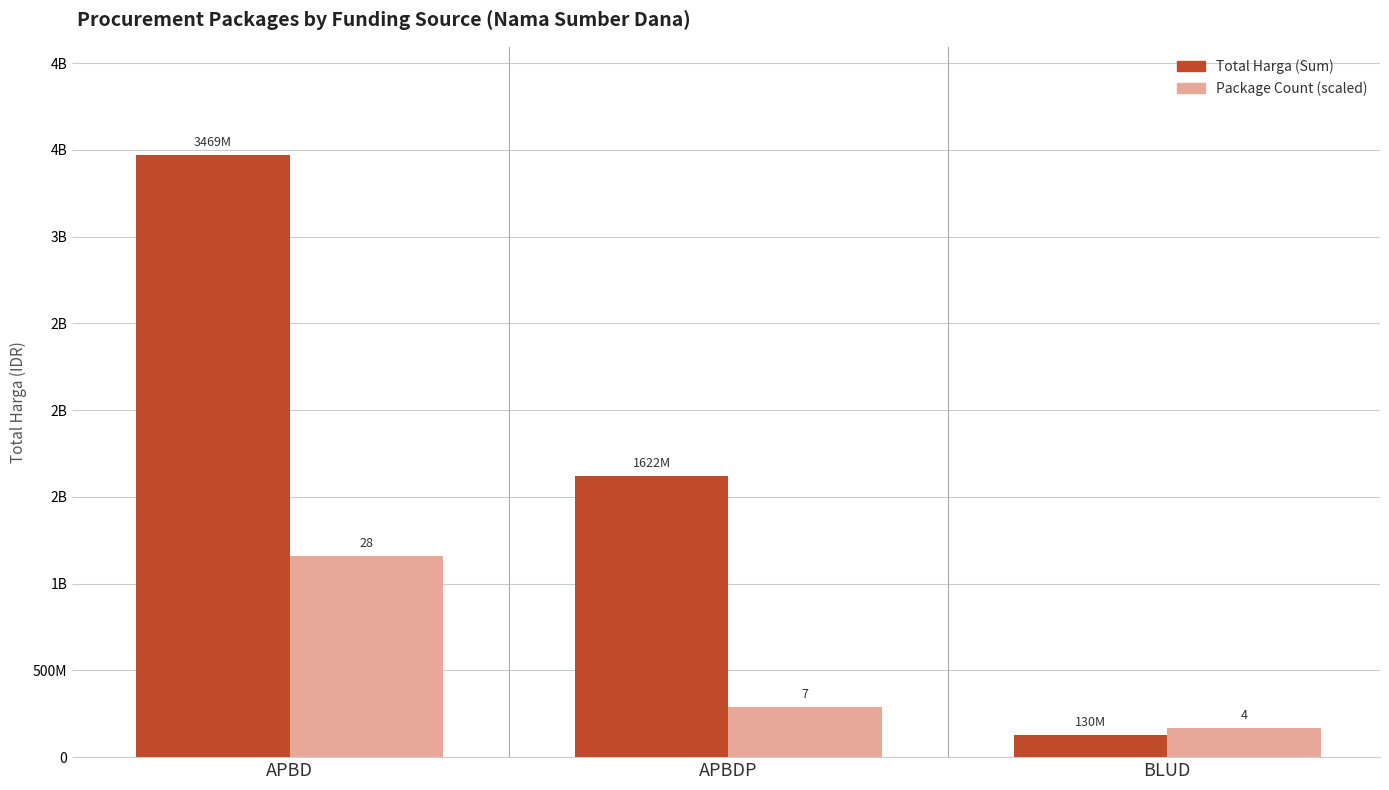

What are all the series names shown in the legend?

Total Harga (Sum), Package Count (scaled)